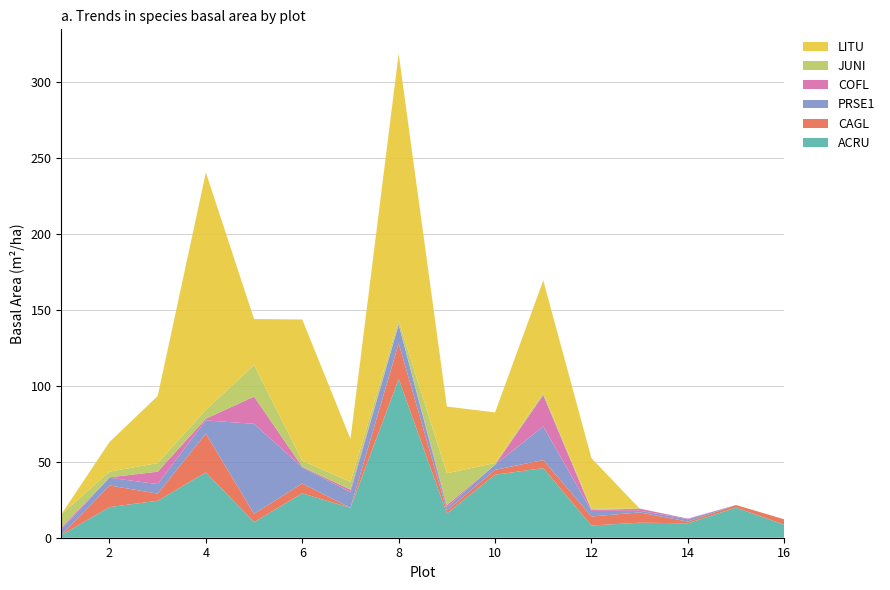

Reading left to right, transcribe all the data shown in this chart.

ACRU: 1=1.7	2=20.1	3=24.3	4=43.0	5=10.3	6=29.2	7=19.7	8=104.3	9=16.0	10=41.4	11=45.8	12=8.0	13=9.9	14=9.5	15=19.8	16=8.5
CAGL: 1=0.0	2=14.2	3=4.7	4=25.5	5=5.5	6=6.5	7=0.0	8=23.5	9=2.0	10=3.2	11=5.3	12=6.0	13=6.8	14=1.1	15=1.7	16=3.5
PRSE1: 1=3.7	2=5.1	3=6.3	4=8.6	5=59.2	6=10.6	7=10.4	8=12.3	9=2.0	10=3.4	11=22.1	12=3.6	13=1.1	14=1.6	15=0.0	16=0.0
COFL: 1=1.2	2=0.3	3=8.1	4=1.2	5=17.9	6=0.4	7=1.6	8=0.2	9=1.5	10=0.0	11=20.7	12=0.6	13=1.4	14=0.4	15=0.0	16=0.0
JUNI: 1=8.8	2=3.7	3=5.7	4=5.9	5=20.8	6=4.0	7=5.2	8=2.3	9=20.9	10=1.1	11=1.4	12=1.1	13=0.0	14=0.0	15=0.0	16=0.0
LITU: 1=0.0	2=19.5	3=44.1	4=156.0	5=30.2	6=92.9	7=28.2	8=175.8	9=43.9	10=33.3	11=73.9	12=32.9	13=0.0	14=0.0	15=0.0	16=0.0